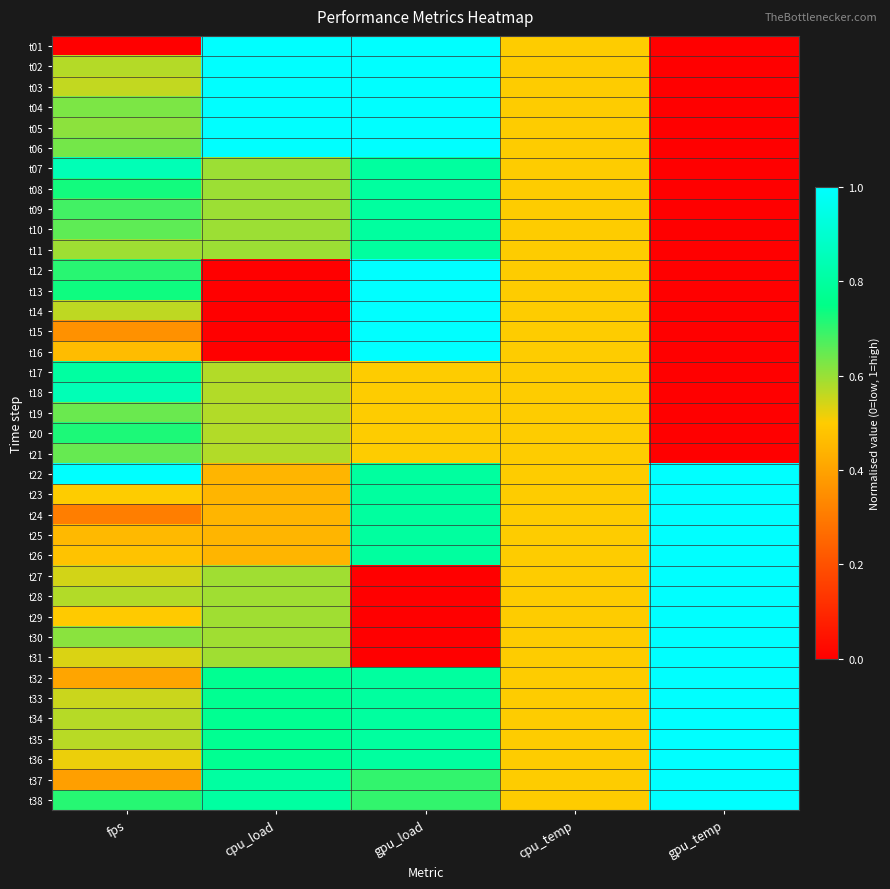

Reading right to left, what are all the values shown in this chart?

t01: gpu_temp=0.0	cpu_temp=0.5	gpu_load=1.0	cpu_load=1.0	fps=0.0
t02: gpu_temp=0.0	cpu_temp=0.5	gpu_load=1.0	cpu_load=1.0	fps=0.6
t03: gpu_temp=0.0	cpu_temp=0.5	gpu_load=1.0	cpu_load=1.0	fps=0.6
t04: gpu_temp=0.0	cpu_temp=0.5	gpu_load=1.0	cpu_load=1.0	fps=0.6
t05: gpu_temp=0.0	cpu_temp=0.5	gpu_load=1.0	cpu_load=1.0	fps=0.6
t06: gpu_temp=0.0	cpu_temp=0.5	gpu_load=1.0	cpu_load=1.0	fps=0.6
t07: gpu_temp=0.0	cpu_temp=0.5	gpu_load=0.8	cpu_load=0.6	fps=0.8
t08: gpu_temp=0.0	cpu_temp=0.5	gpu_load=0.8	cpu_load=0.6	fps=0.7
t09: gpu_temp=0.0	cpu_temp=0.5	gpu_load=0.8	cpu_load=0.6	fps=0.7
t10: gpu_temp=0.0	cpu_temp=0.5	gpu_load=0.8	cpu_load=0.6	fps=0.7
t11: gpu_temp=0.0	cpu_temp=0.5	gpu_load=0.8	cpu_load=0.6	fps=0.6
t12: gpu_temp=0.0	cpu_temp=0.5	gpu_load=1.0	cpu_load=0.0	fps=0.7
t13: gpu_temp=0.0	cpu_temp=0.5	gpu_load=1.0	cpu_load=0.0	fps=0.7
t14: gpu_temp=0.0	cpu_temp=0.5	gpu_load=1.0	cpu_load=0.0	fps=0.6
t15: gpu_temp=0.0	cpu_temp=0.5	gpu_load=1.0	cpu_load=0.0	fps=0.4
t16: gpu_temp=0.0	cpu_temp=0.5	gpu_load=1.0	cpu_load=0.0	fps=0.5
t17: gpu_temp=0.0	cpu_temp=0.5	gpu_load=0.5	cpu_load=0.6	fps=0.8
t18: gpu_temp=0.0	cpu_temp=0.5	gpu_load=0.5	cpu_load=0.6	fps=0.8
t19: gpu_temp=0.0	cpu_temp=0.5	gpu_load=0.5	cpu_load=0.6	fps=0.6
t20: gpu_temp=0.0	cpu_temp=0.5	gpu_load=0.5	cpu_load=0.6	fps=0.7
t21: gpu_temp=0.0	cpu_temp=0.5	gpu_load=0.5	cpu_load=0.6	fps=0.6
t22: gpu_temp=1.0	cpu_temp=0.5	gpu_load=0.8	cpu_load=0.4	fps=1.0
t23: gpu_temp=1.0	cpu_temp=0.5	gpu_load=0.8	cpu_load=0.4	fps=0.5
t24: gpu_temp=1.0	cpu_temp=0.5	gpu_load=0.8	cpu_load=0.4	fps=0.3
t25: gpu_temp=1.0	cpu_temp=0.5	gpu_load=0.8	cpu_load=0.4	fps=0.5
t26: gpu_temp=1.0	cpu_temp=0.5	gpu_load=0.8	cpu_load=0.4	fps=0.5
t27: gpu_temp=1.0	cpu_temp=0.5	gpu_load=0.0	cpu_load=0.6	fps=0.5
t28: gpu_temp=1.0	cpu_temp=0.5	gpu_load=0.0	cpu_load=0.6	fps=0.6
t29: gpu_temp=1.0	cpu_temp=0.5	gpu_load=0.0	cpu_load=0.6	fps=0.5
t30: gpu_temp=1.0	cpu_temp=0.5	gpu_load=0.0	cpu_load=0.6	fps=0.6
t31: gpu_temp=1.0	cpu_temp=0.5	gpu_load=0.0	cpu_load=0.6	fps=0.5
t32: gpu_temp=1.0	cpu_temp=0.5	gpu_load=0.8	cpu_load=0.8	fps=0.4
t33: gpu_temp=1.0	cpu_temp=0.5	gpu_load=0.8	cpu_load=0.8	fps=0.6
t34: gpu_temp=1.0	cpu_temp=0.5	gpu_load=0.8	cpu_load=0.8	fps=0.6
t35: gpu_temp=1.0	cpu_temp=0.5	gpu_load=0.8	cpu_load=0.8	fps=0.6
t36: gpu_temp=1.0	cpu_temp=0.5	gpu_load=0.8	cpu_load=0.8	fps=0.5
t37: gpu_temp=1.0	cpu_temp=0.5	gpu_load=0.7	cpu_load=0.8	fps=0.4
t38: gpu_temp=1.0	cpu_temp=0.5	gpu_load=0.7	cpu_load=0.8	fps=0.7